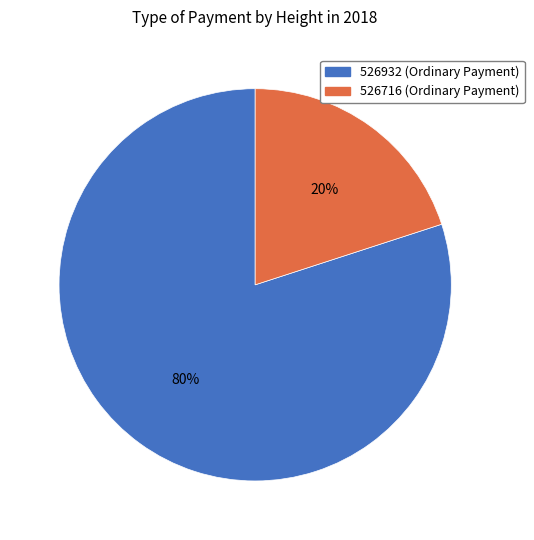

How many slices are in this pie chart?

2